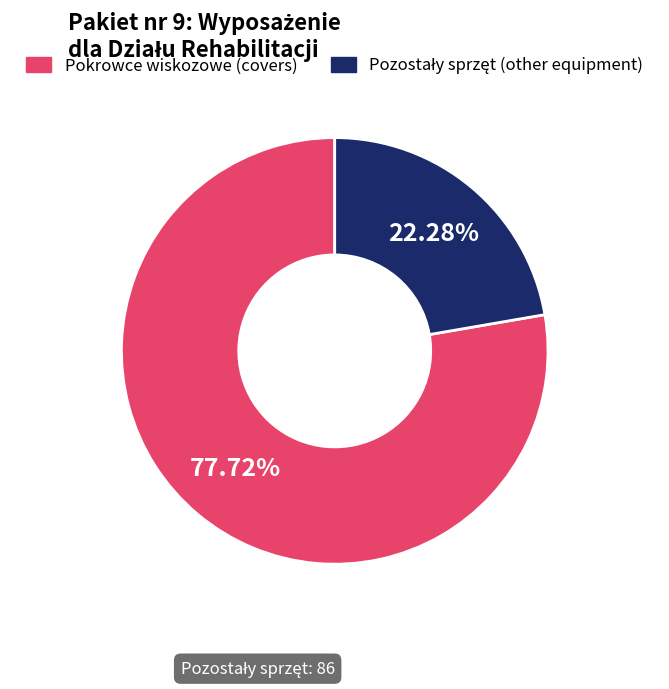

How many segments does this pie chart have?

2